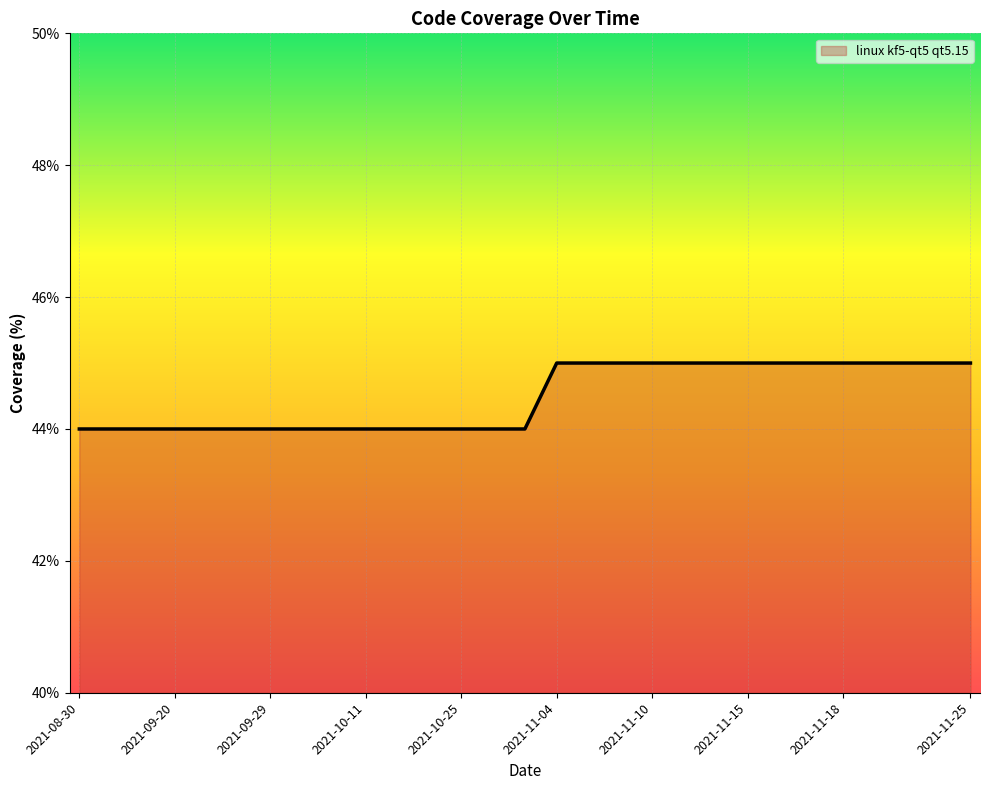

Does the chart display data point markers on the line(s)?

No